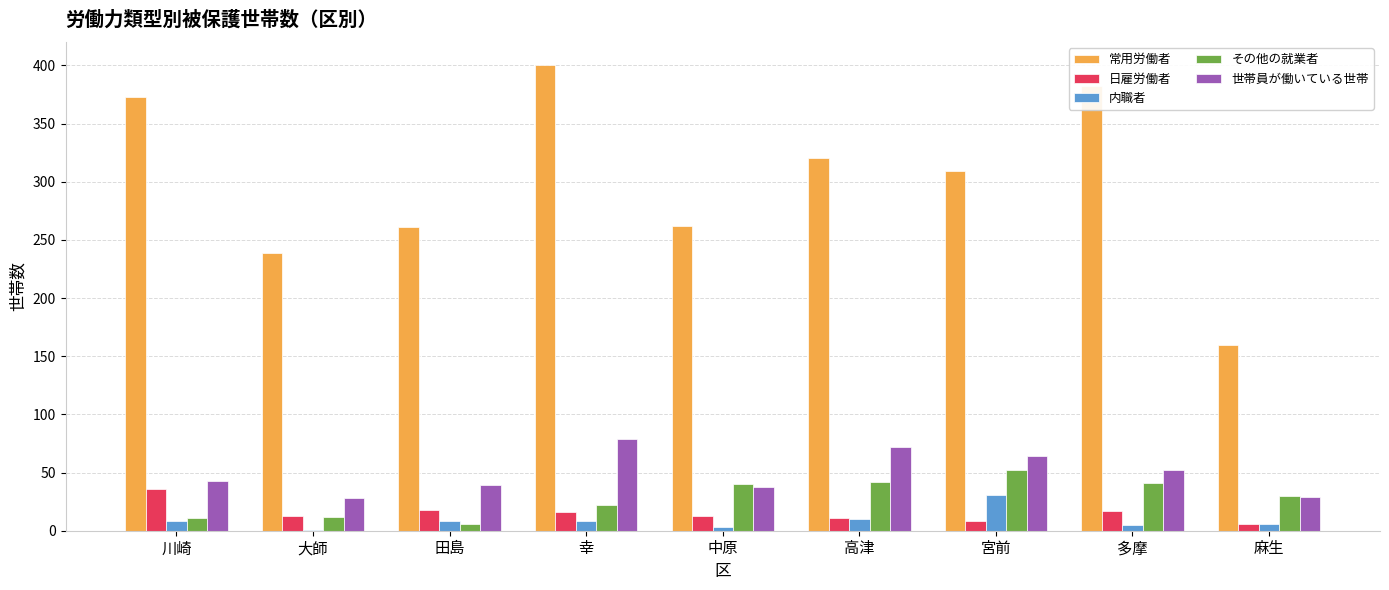

How many data points does each series have?

9